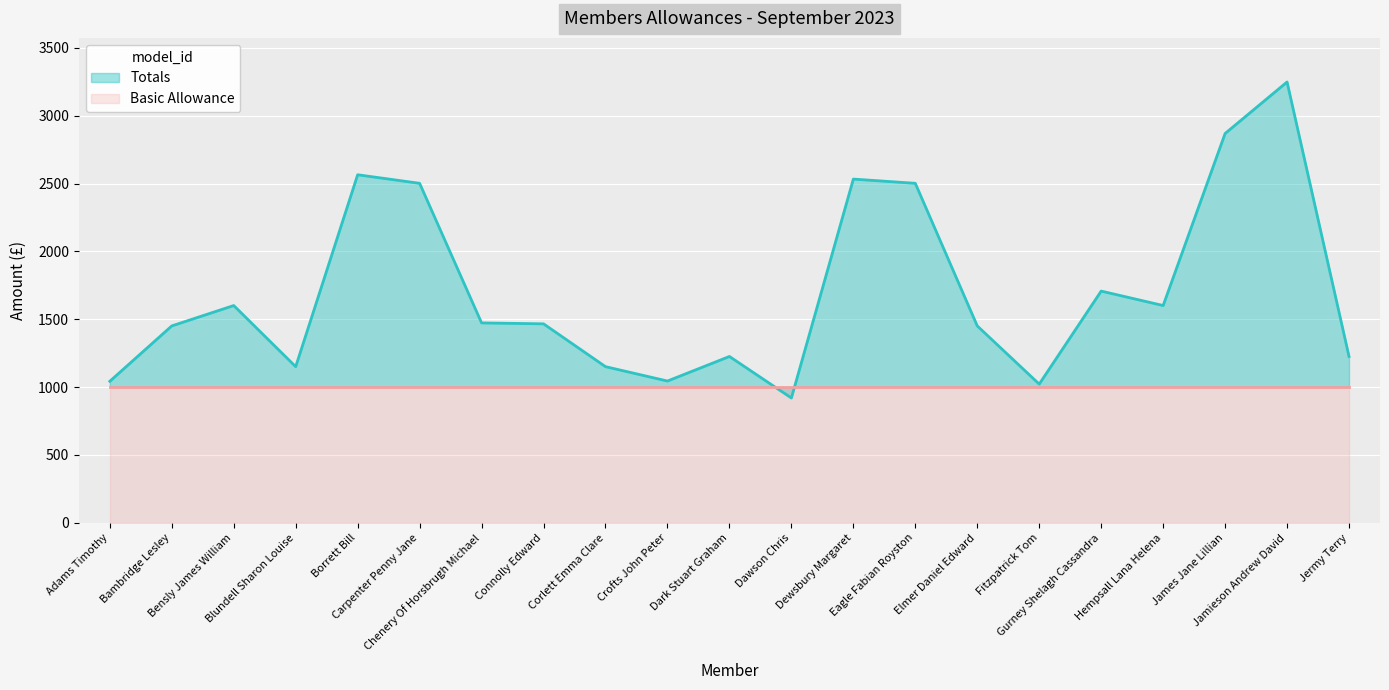

What is the change in value from Adams Timothy to Elmer Daniel Edward?

+408.0